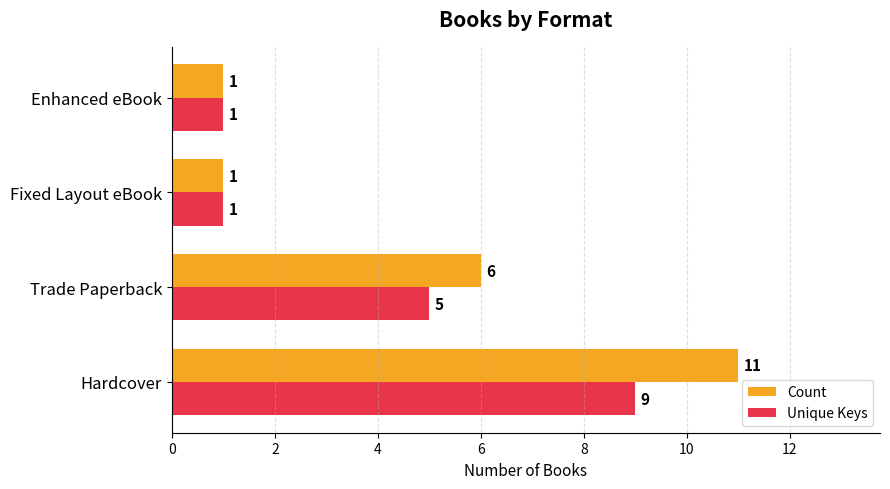

What is the maximum value shown in the chart?

11